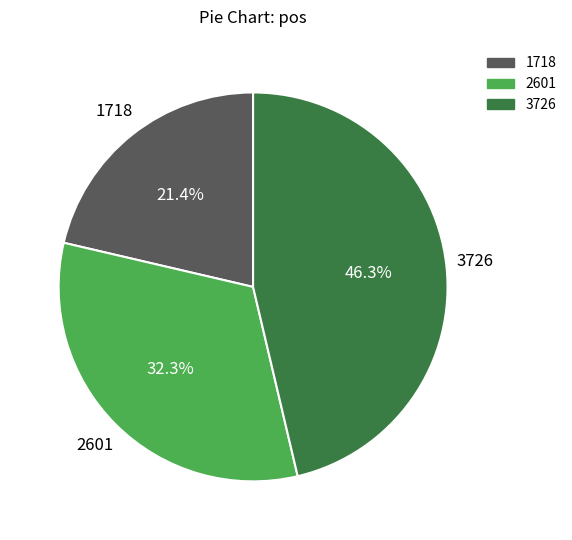

Which has a higher value, 1718 or 3726?

3726